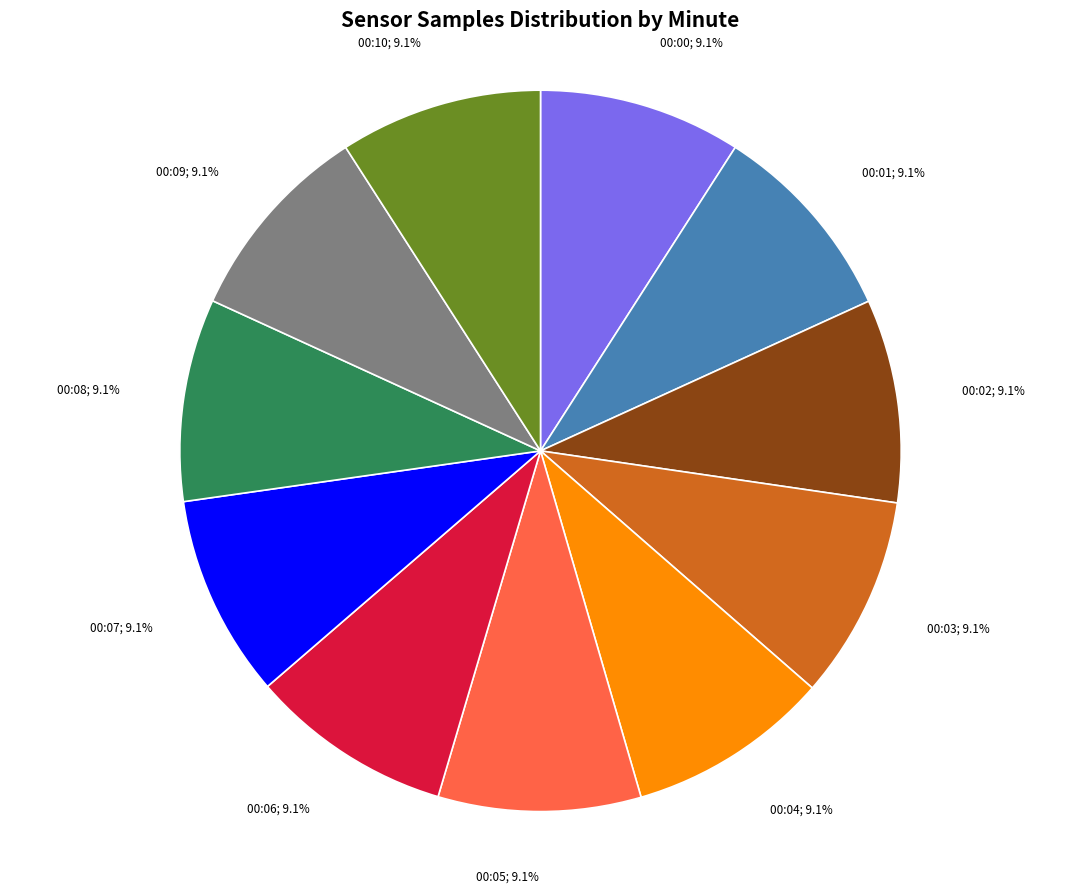

True or false: 00:01 accounts for 24% of the total.

False